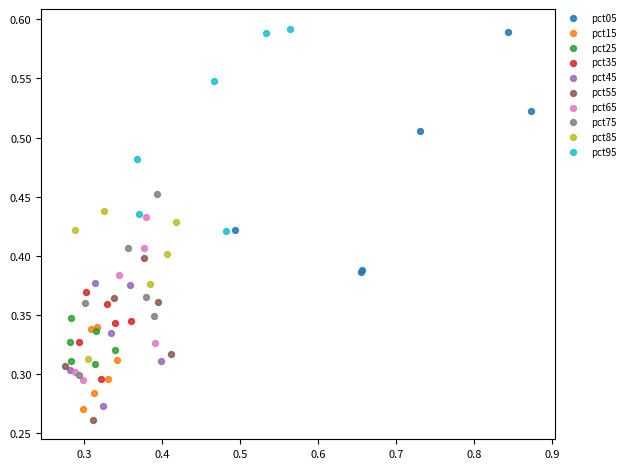

Which series has the largest Y range (max minus min)?

pct05